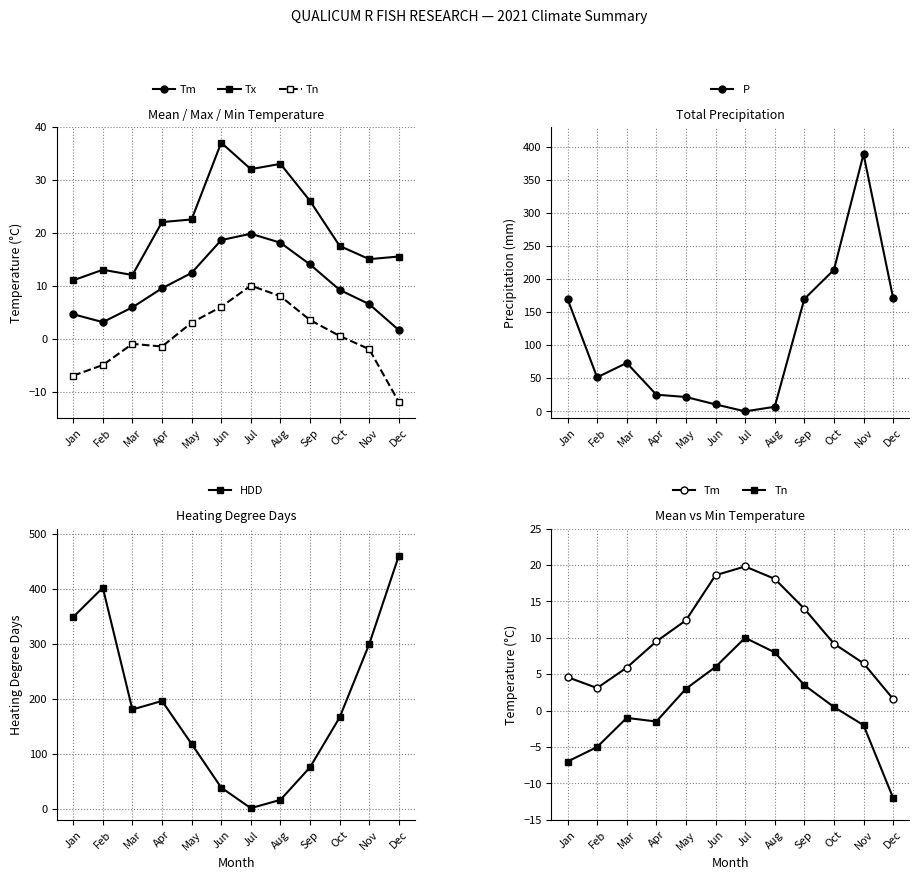

What is the minimum value shown in the chart?

-12.0